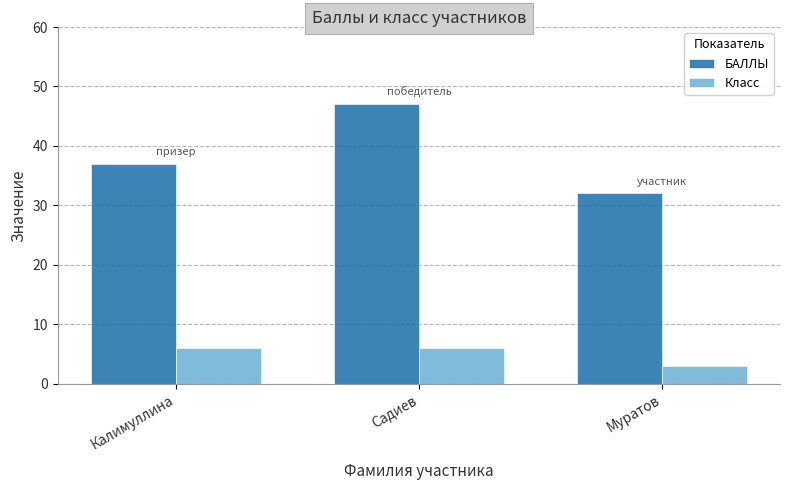

Reading left to right, transcribe all the data shown in this chart.

БАЛЛЫ: Калимуллина=37	Садиев=47	Муратов=32
Класс: Калимуллина=6	Садиев=6	Муратов=3